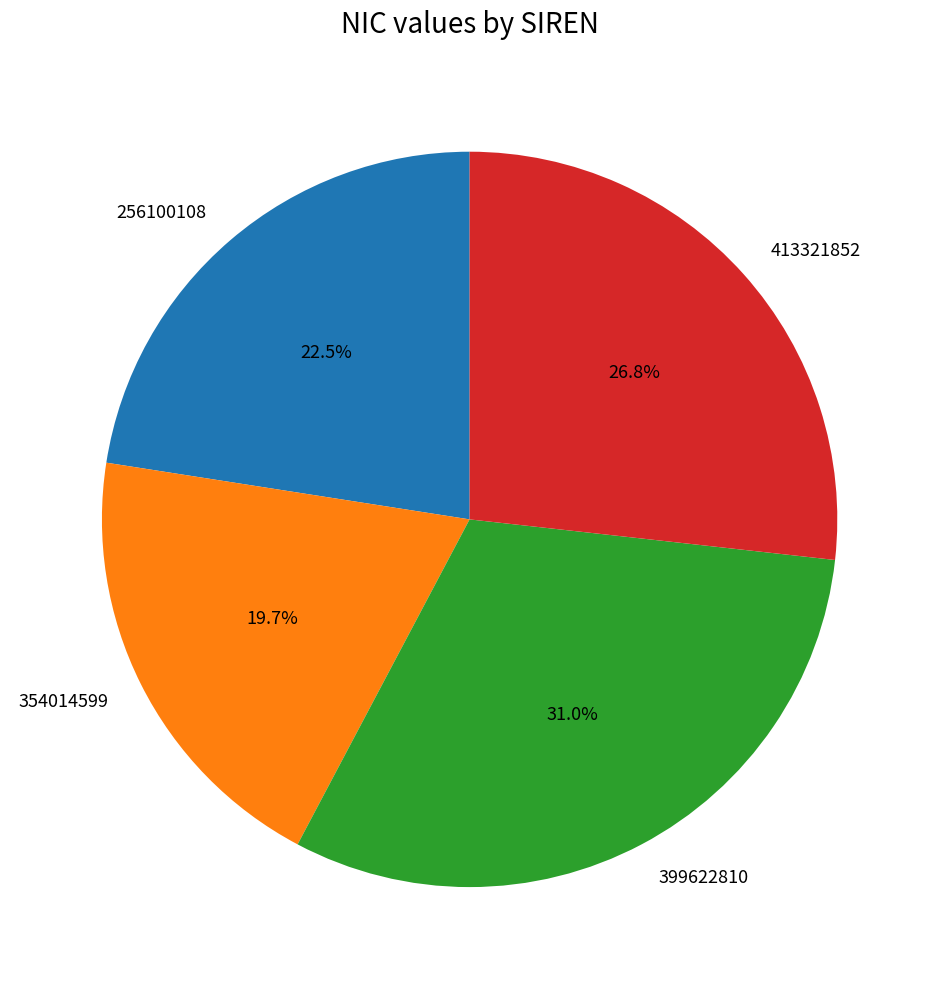

The 399622810 slice represents 23% of the pie. True or false?

False